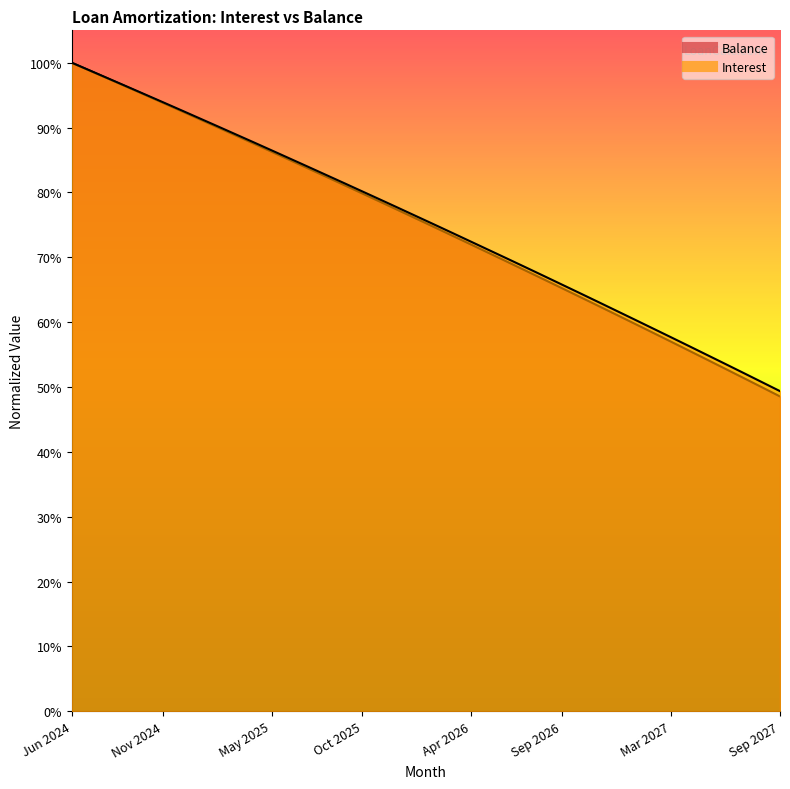

Reading left to right, what are all the values shown in this chart?

Interest: 1.0	1.0	1.0	1.0	1.0	0.9	0.9	0.9	0.9	0.9	0.9	0.9	0.9	0.8	0.8	0.8	0.8	0.8	0.8	0.8	0.8	0.7	0.7	0.7	0.7	0.7	0.7	0.7	0.6	0.6	0.6	0.6	0.6	0.6	0.6	0.5	0.5	0.5	0.5	0.5
Balance: 1.0	1.0	1.0	1.0	1.0	0.9	0.9	0.9	0.9	0.9	0.9	0.9	0.9	0.8	0.8	0.8	0.8	0.8	0.8	0.8	0.7	0.7	0.7	0.7	0.7	0.7	0.7	0.7	0.6	0.6	0.6	0.6	0.6	0.6	0.6	0.5	0.5	0.5	0.5	0.5